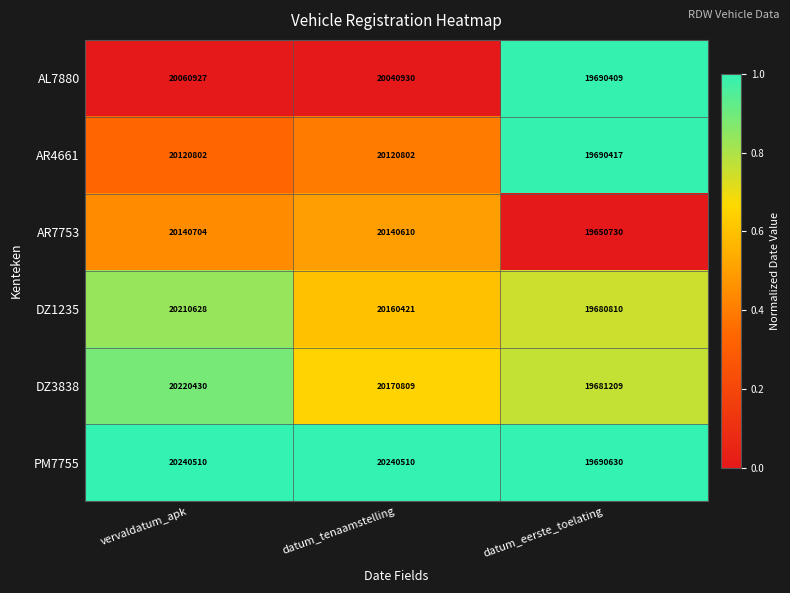

Which series has the largest total across all categories?

PM7755